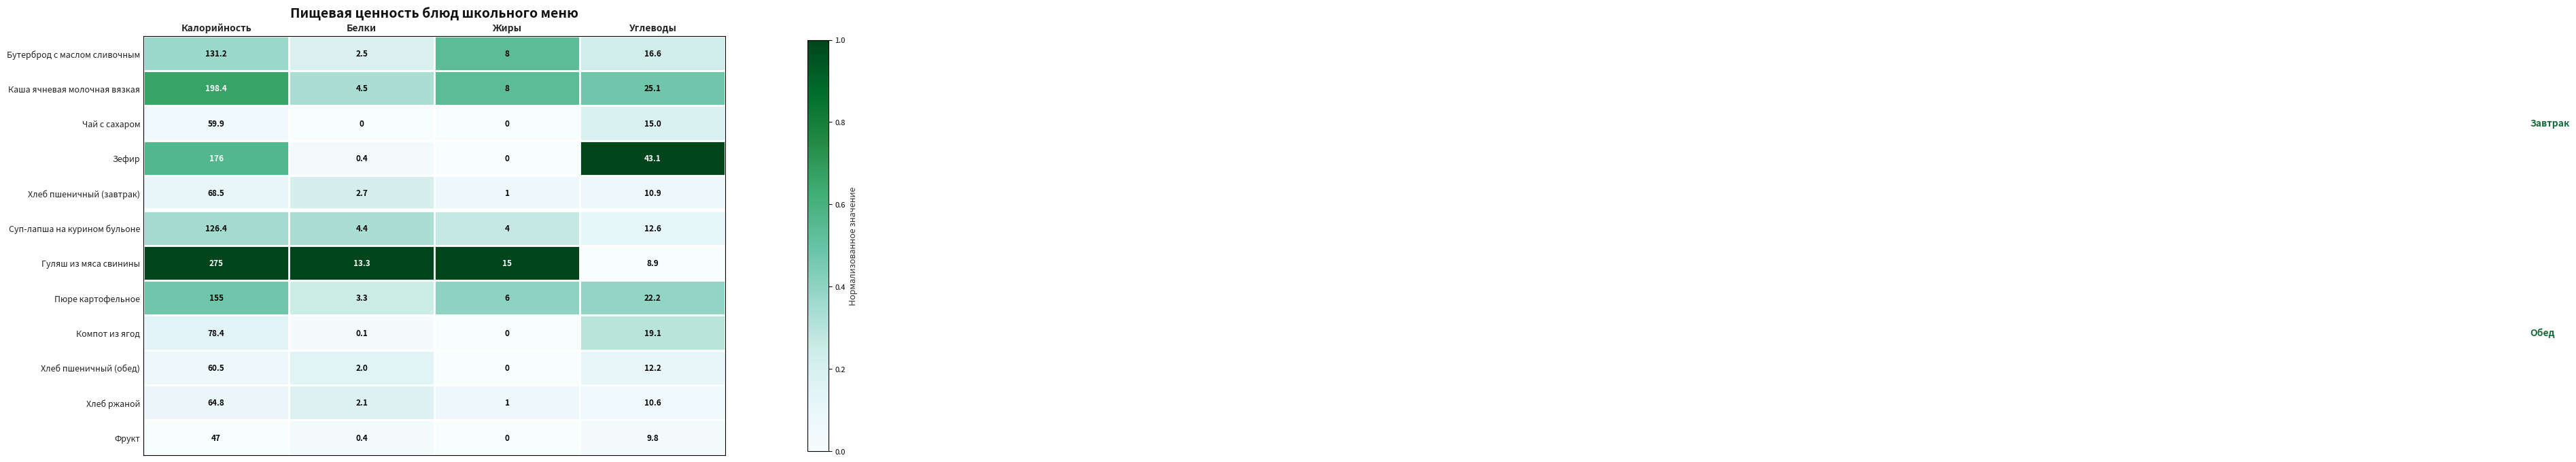

Which series changed the most between Калорийность and Белки?

Гуляш из мяса свинины